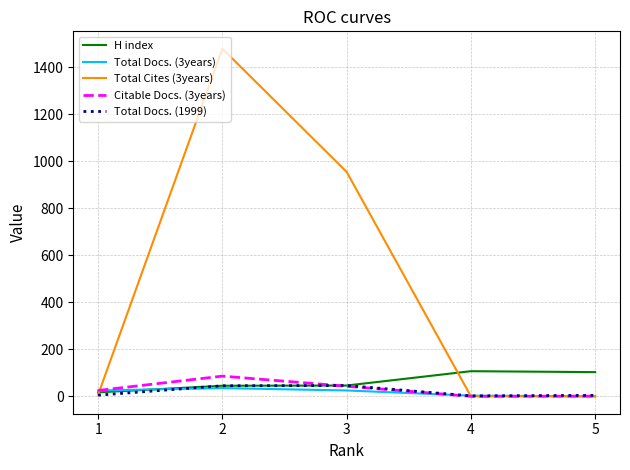

What is the maximum value shown in the chart?

1479